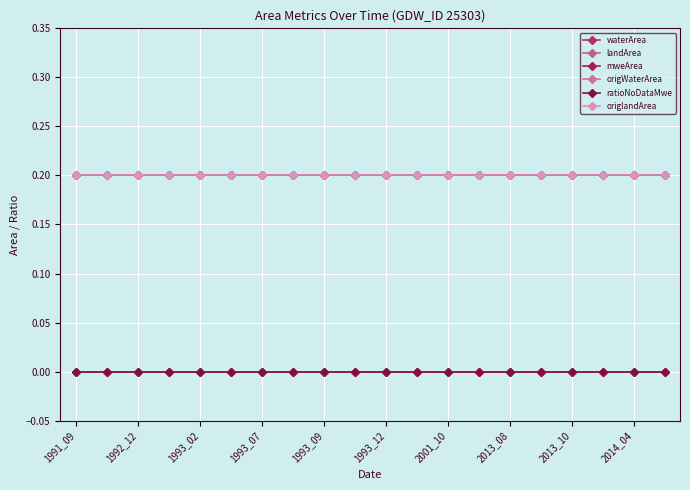

What is the highest value of the mweArea series?

0.2